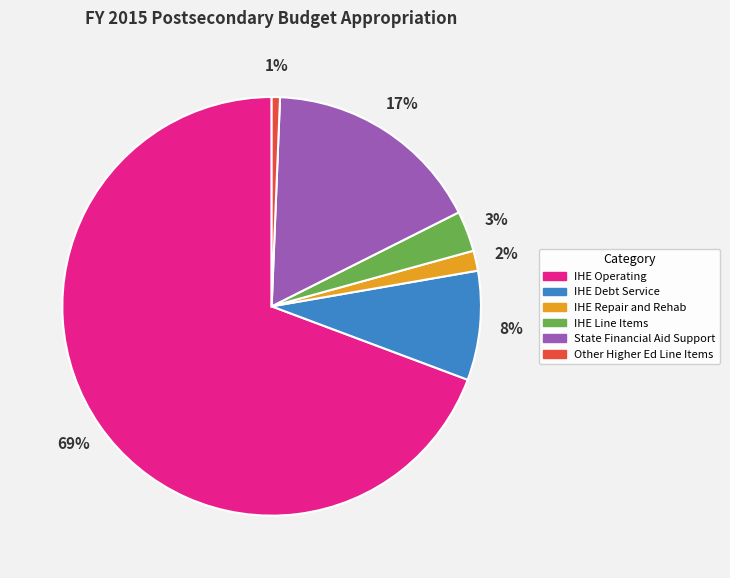

What is the largest slice in the pie chart?

IHE Operating